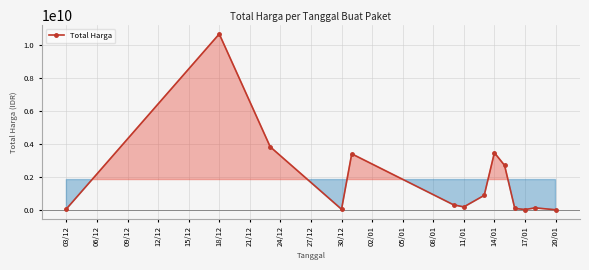

True or false: the data has more than 1 interior local peaks.

True